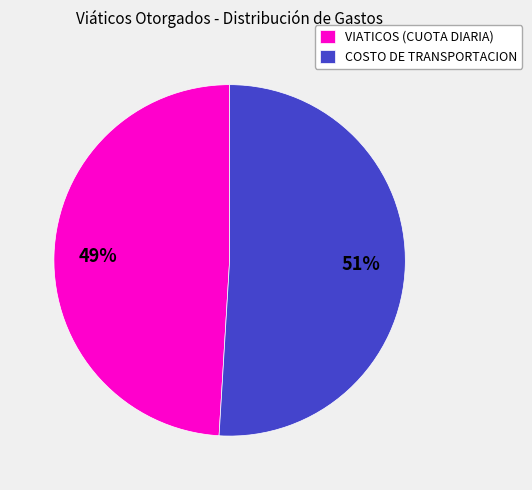

Between COSTO DE TRANSPORTACION and VIATICOS (CUOTA DIARIA), which is larger?

COSTO DE TRANSPORTACION